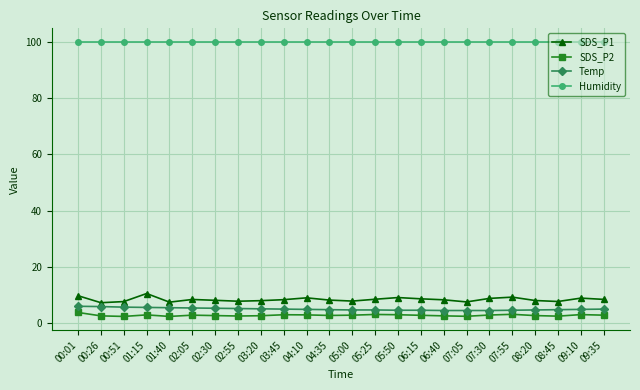

Is the value of Humidity at 09:10 greater than the value of SDS_P2 at 09:10?

Yes